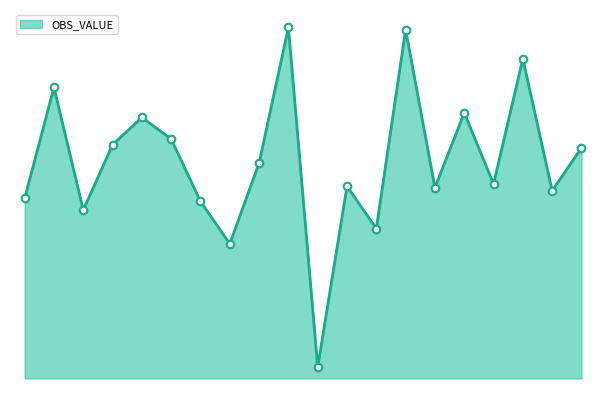

Between 2015-Q2 and 2014-Q1, which is larger?

2014-Q1